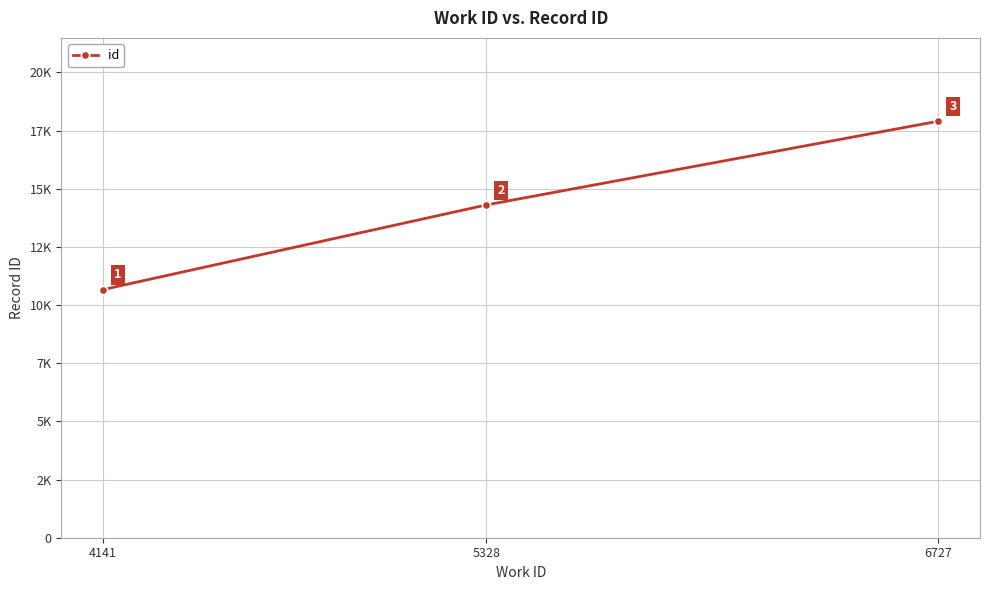

Does the chart have visible grid lines?

Yes